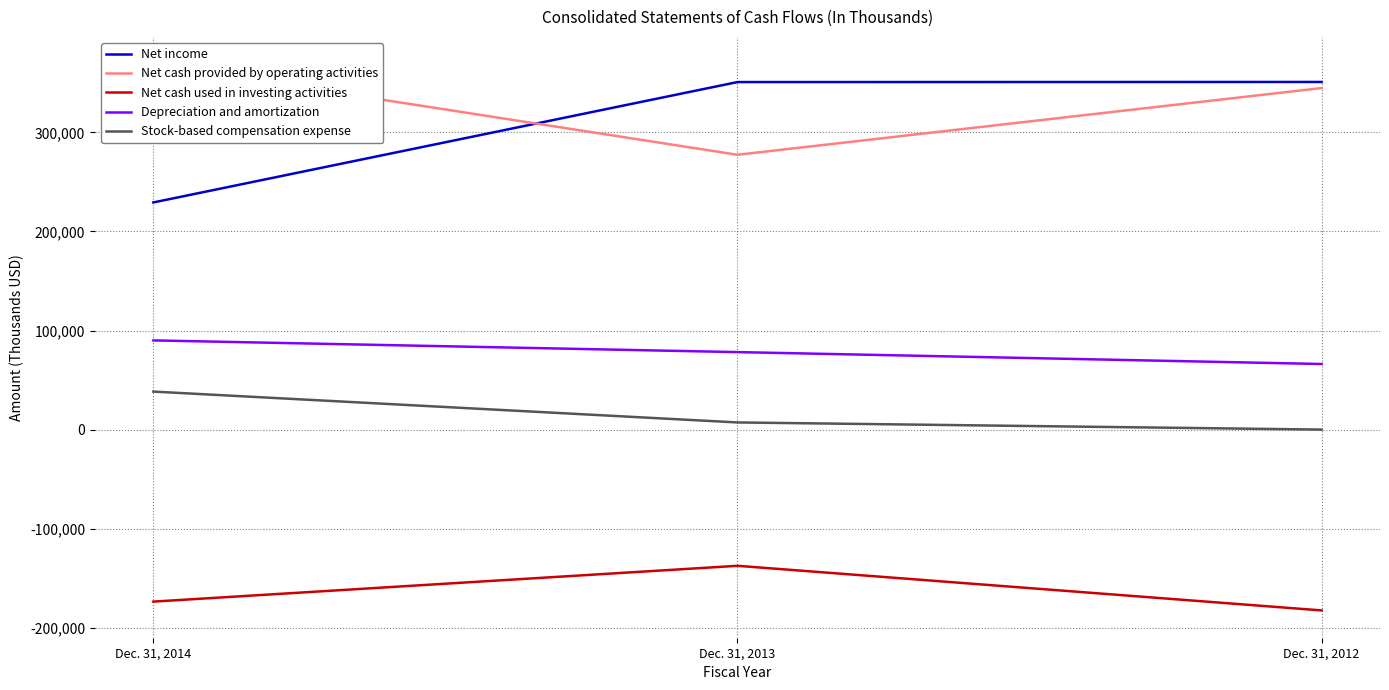

What is the total value across all series at Dec. 31, 2012?

579392